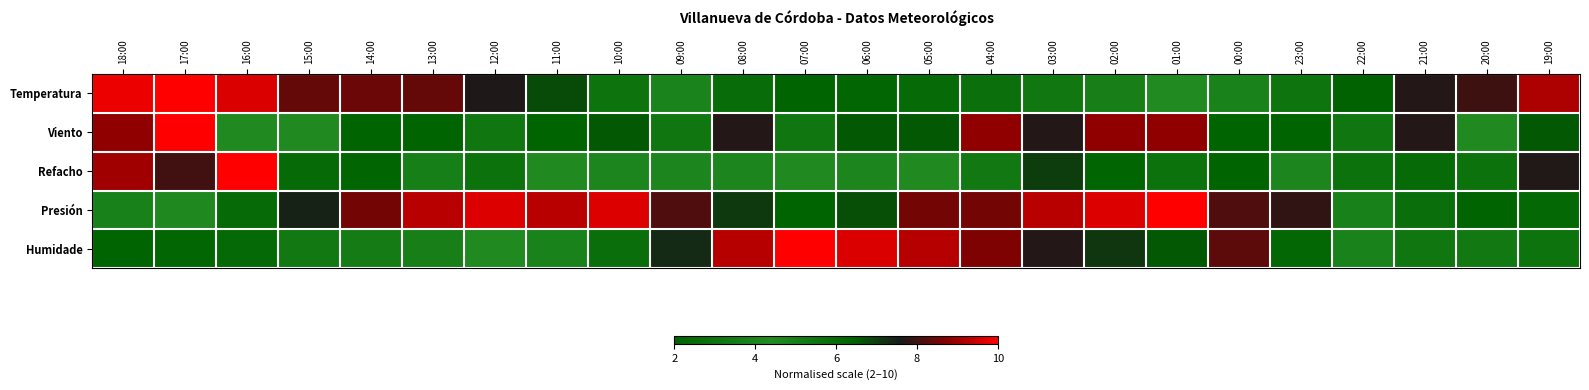

Which label corresponds to the smallest value in the chart?

07:00